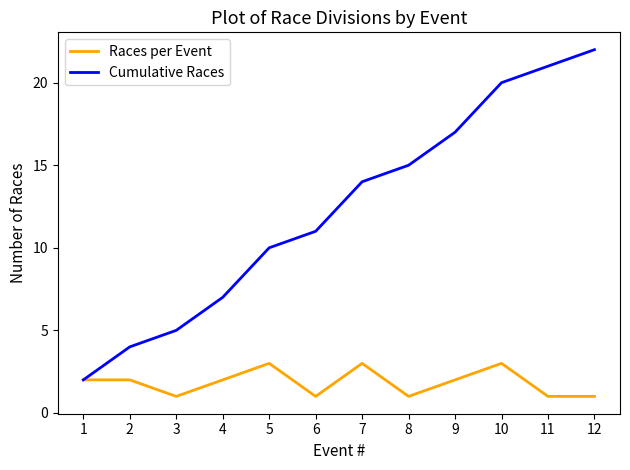

What is the total value across all series at 6?

12